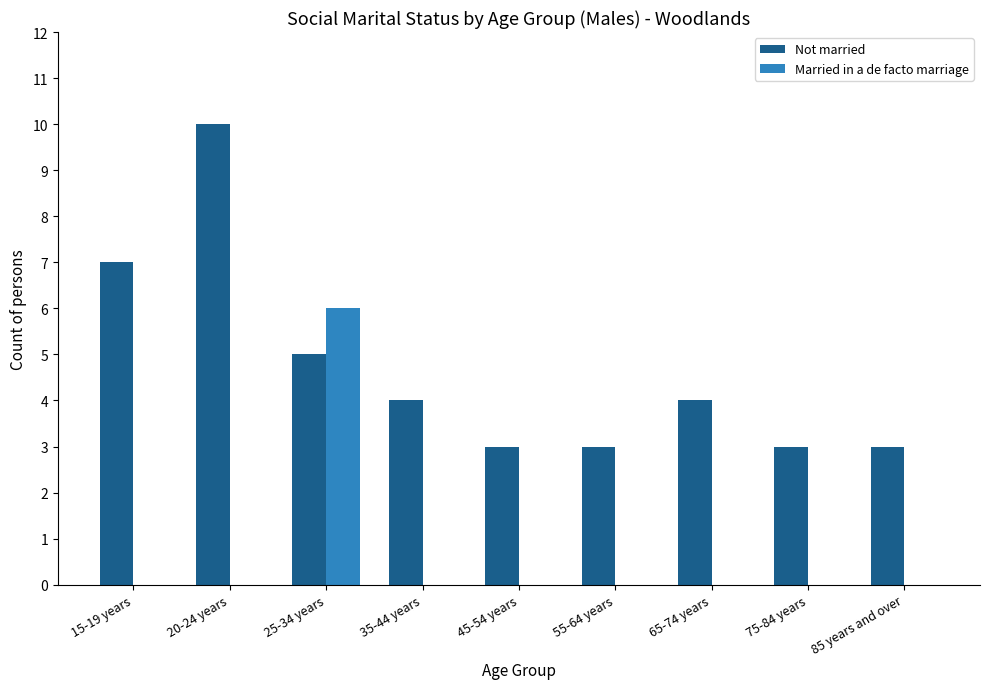

What are all the series names shown in the legend?

Not married, Married in a de facto marriage